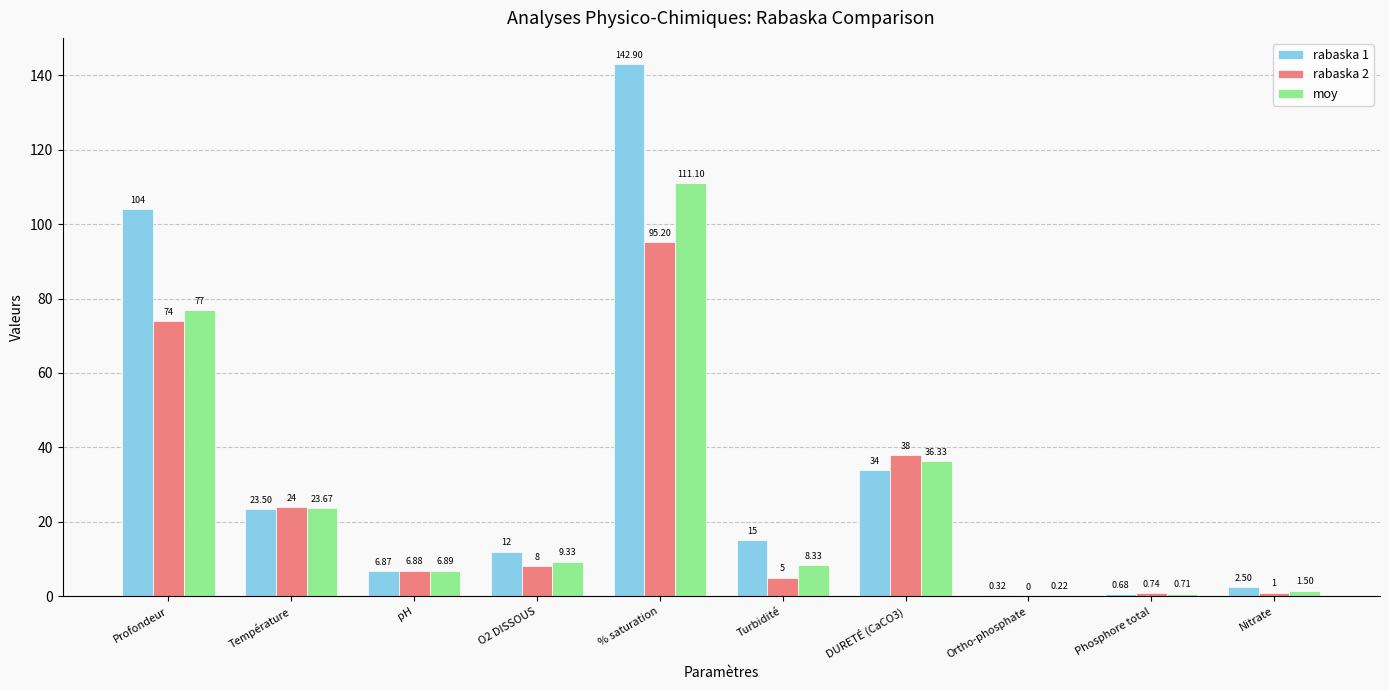

Is the value of rabaska 1 at % saturation greater than the value of rabaska 2 at Nitrate?

Yes